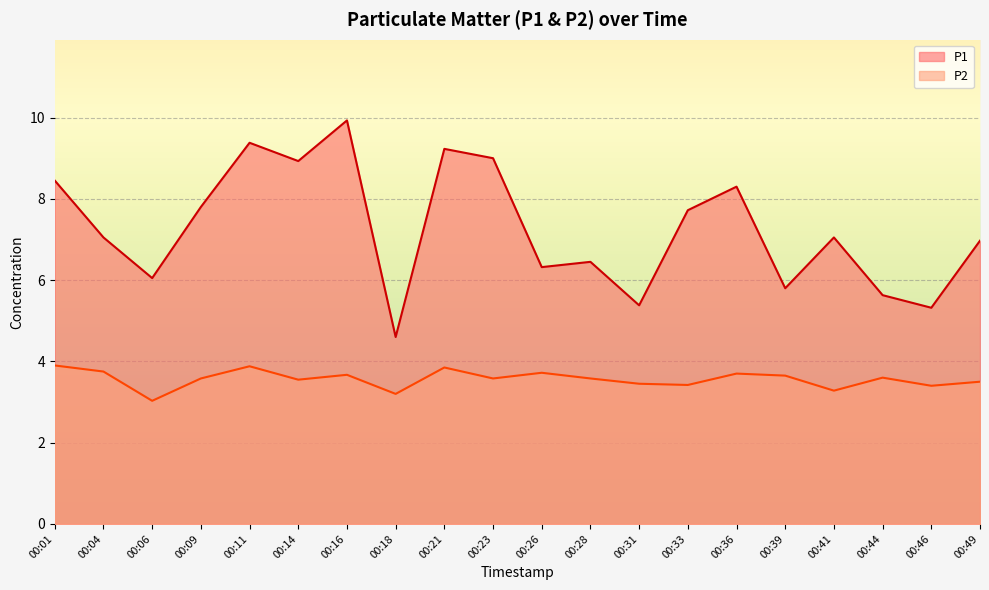

What is the average value of the P2 series?

3.6